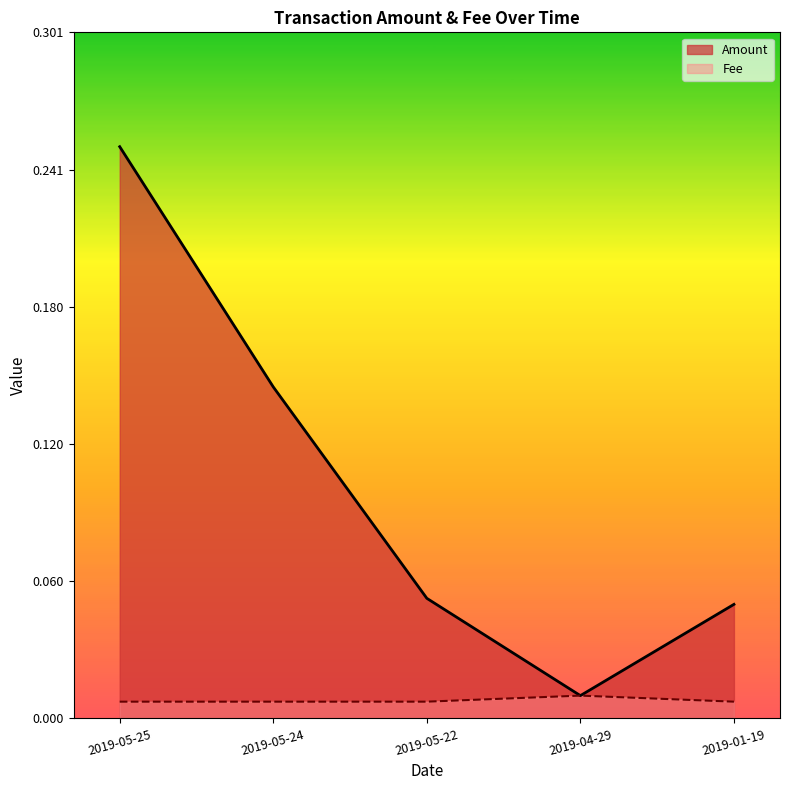

True or false: Fee and Amount intersect in this chart.

False